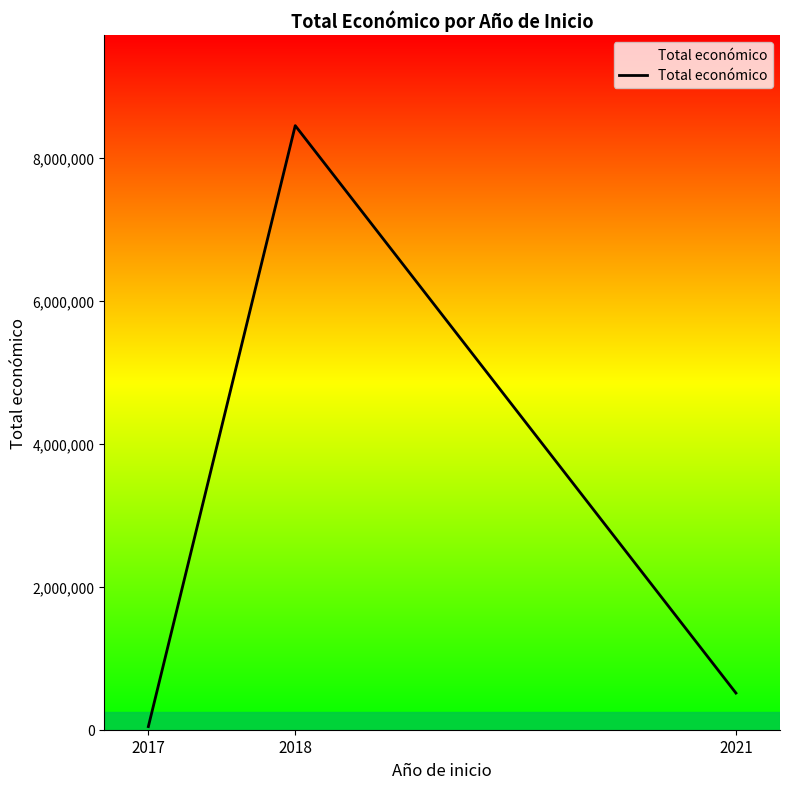

How many lines are shown in the chart?

1